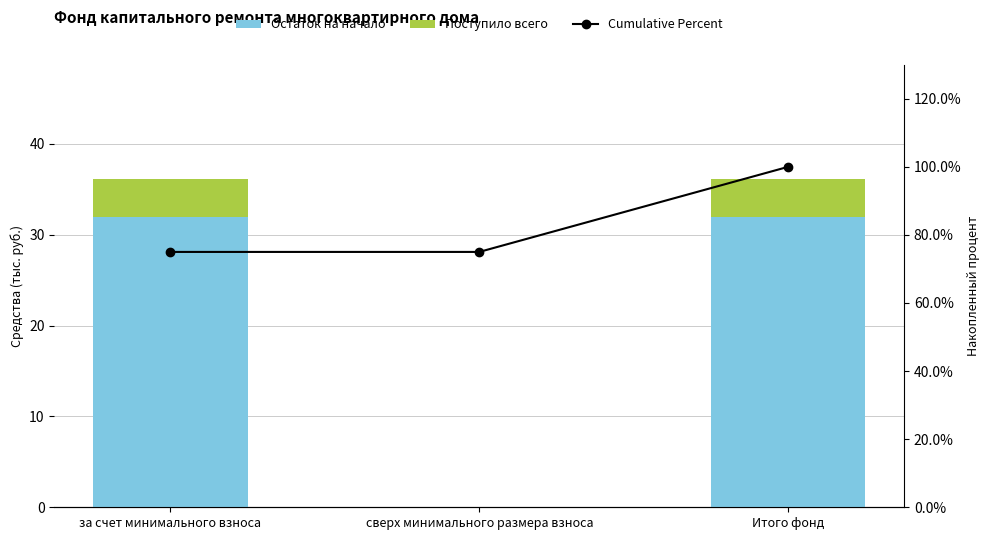

The value of Остаток на начало at за счет минимального взноса is 32.0. True or false?

True